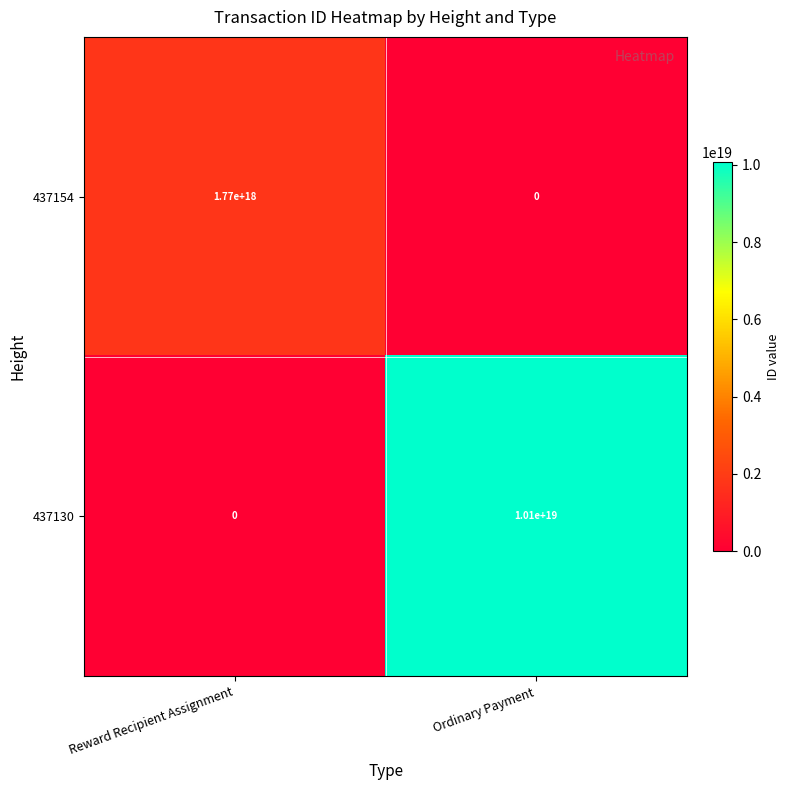

Rank the series at Reward Recipient Assignment from highest to lowest value.

437154, 437130